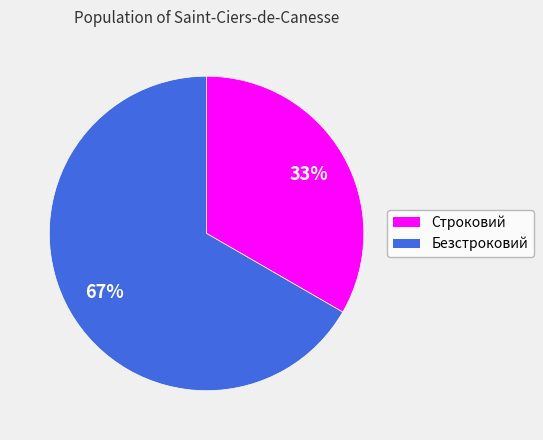

True or false: Безстроковий accounts for 55% of the total.

False